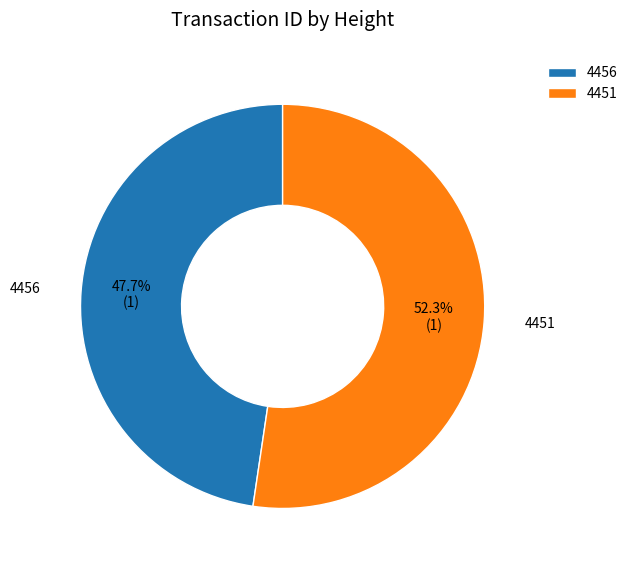

The 4456 slice represents 48% of the pie. True or false?

True